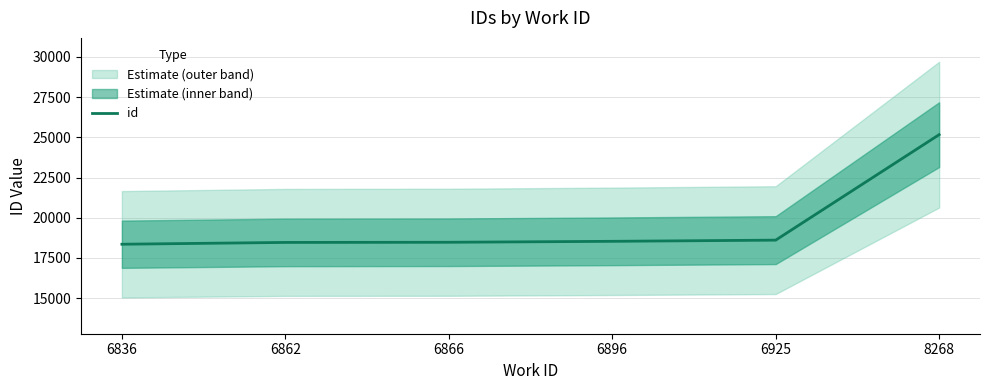

What is the difference between the second highest and minimum values?

254